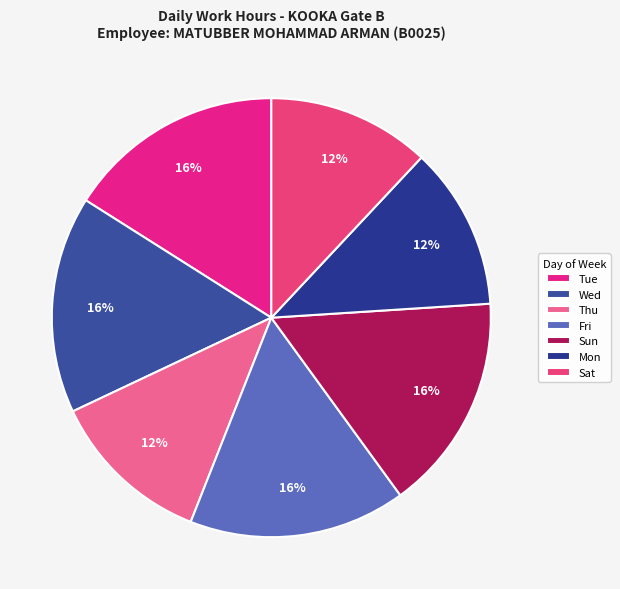

How many segments does this pie chart have?

7